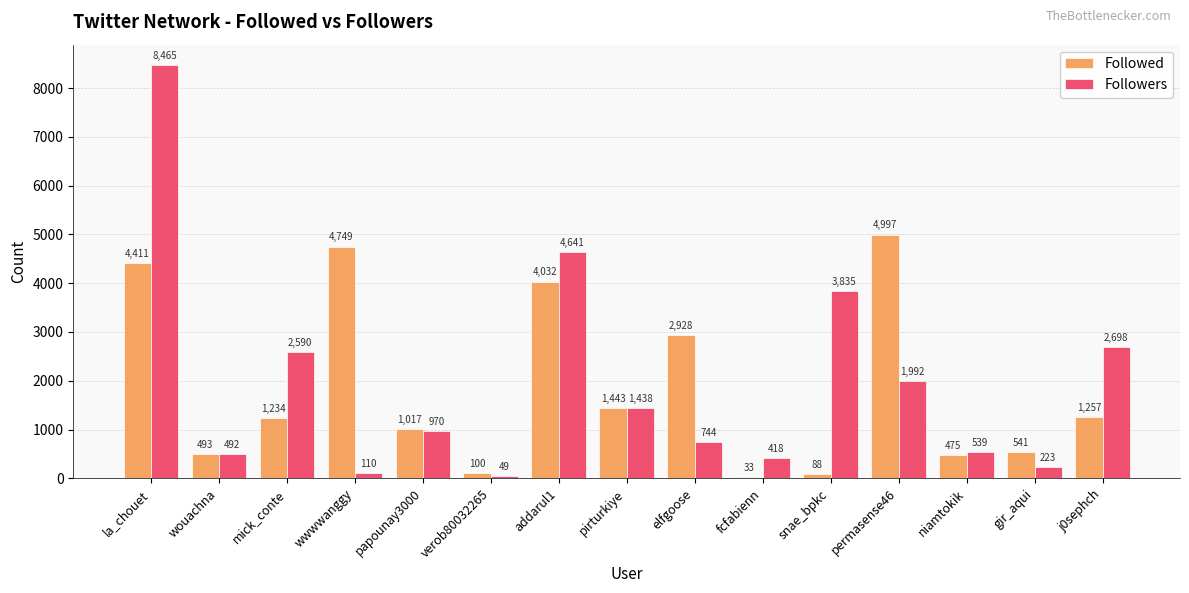

Reading left to right, transcribe all the data shown in this chart.

Followed: la_chouet=4411	wouachna=493	mick_conte=1234	wwwwanggy=4749	papounay3000=1017	verob80032265=100	addarul1=4032	pirturkiye=1443	elfgoose=2928	fcfabienn=33	snae_bpkc=88	permasense46=4997	niamtokik=475	gir_aqui=541	j0sephch=1257
Followers: la_chouet=8465	wouachna=492	mick_conte=2590	wwwwanggy=110	papounay3000=970	verob80032265=49	addarul1=4641	pirturkiye=1438	elfgoose=744	fcfabienn=418	snae_bpkc=3835	permasense46=1992	niamtokik=539	gir_aqui=223	j0sephch=2698